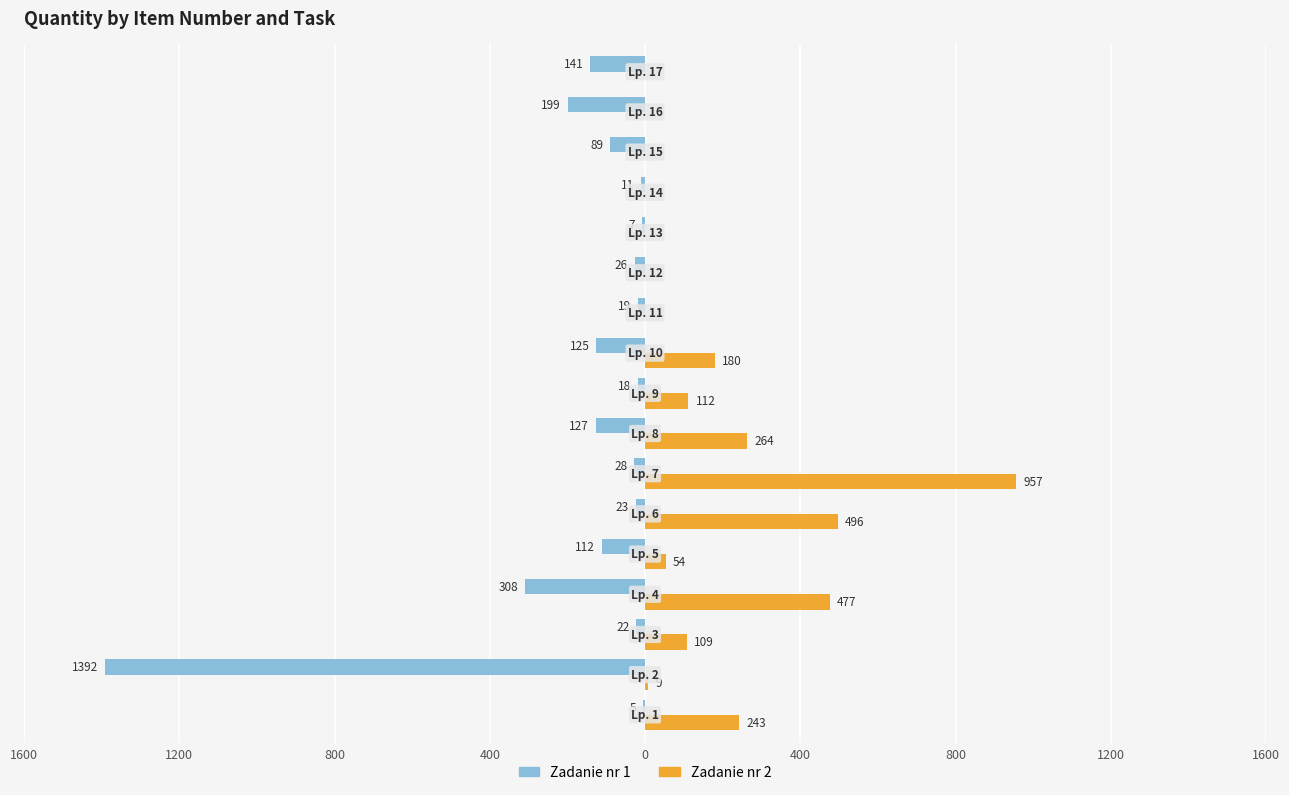

What are all the series names shown in the legend?

Zadanie nr 1, Zadanie nr 2